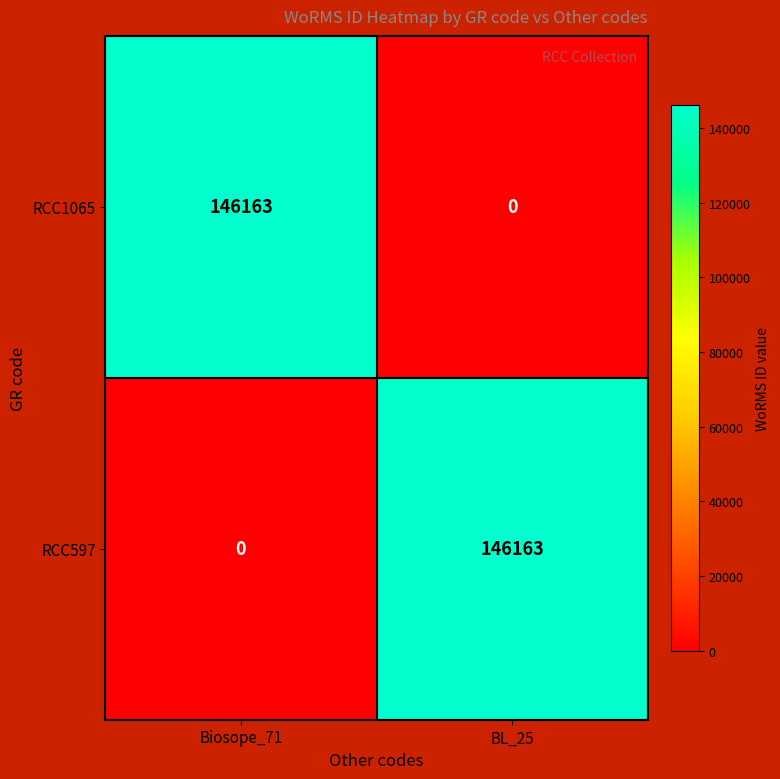

Reading right to left, list all the values displayed in this chart.

RCC1065: 0	146163
RCC597: 146163	0